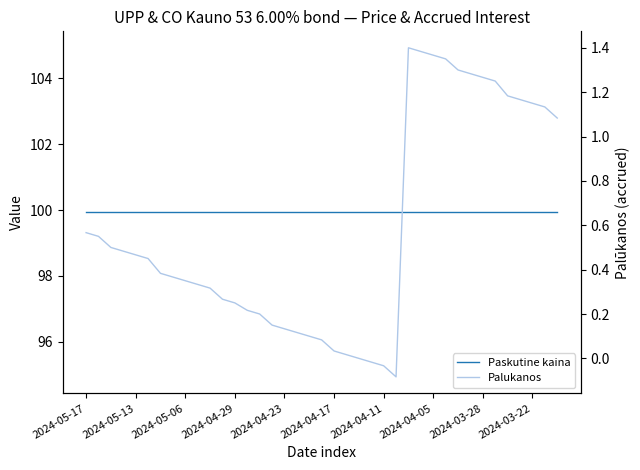

Which series changed the most between 23 and 38?

Palukanos